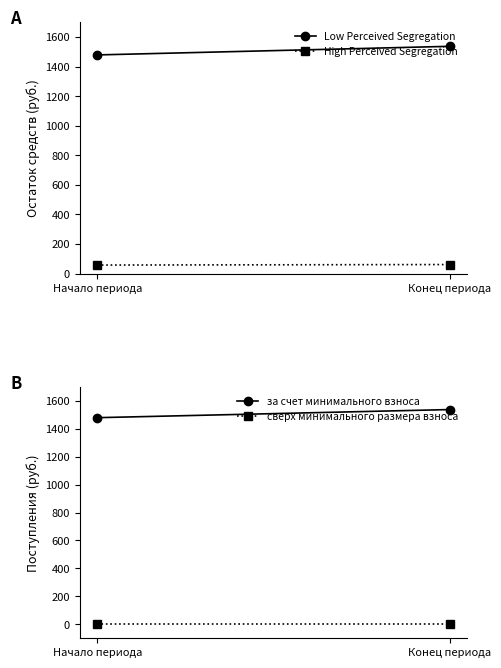

What is the sum of the за счет минимального взноса values at Конец периода and Начало периода?

3015.8